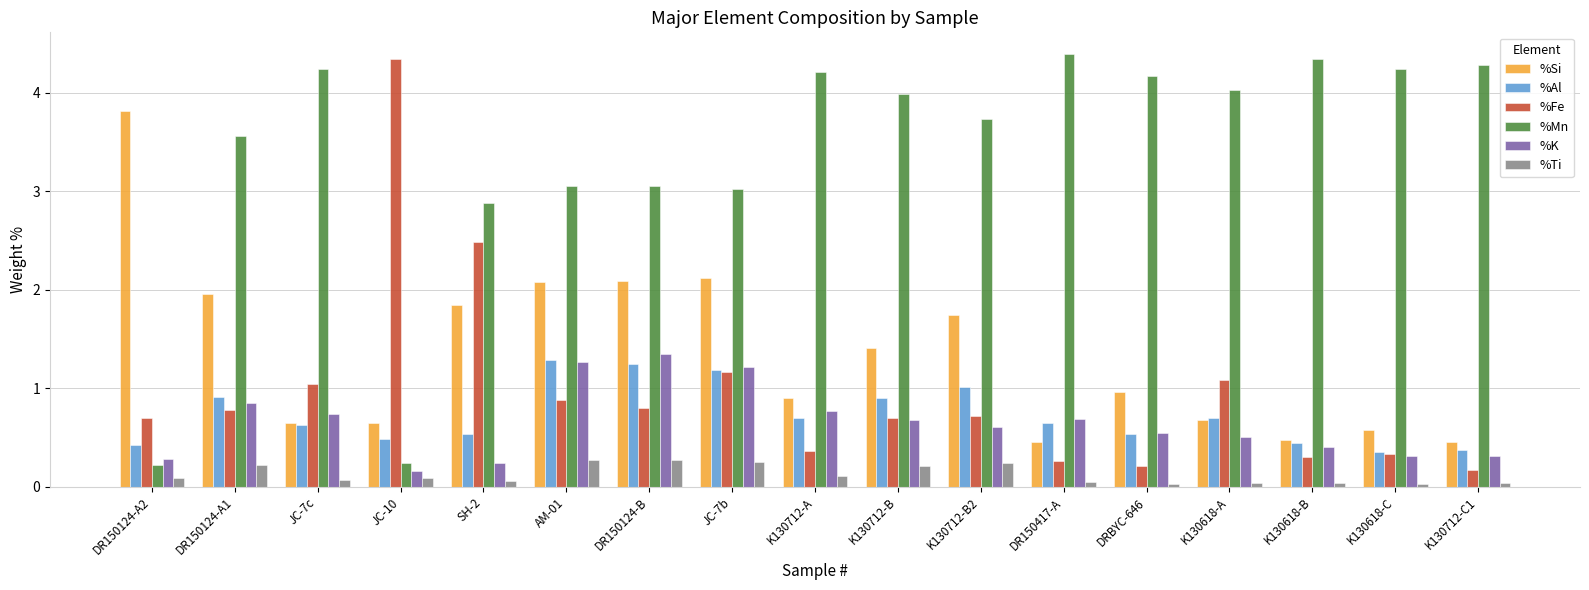

What is the label of the 12th bar from the right?

AM-01